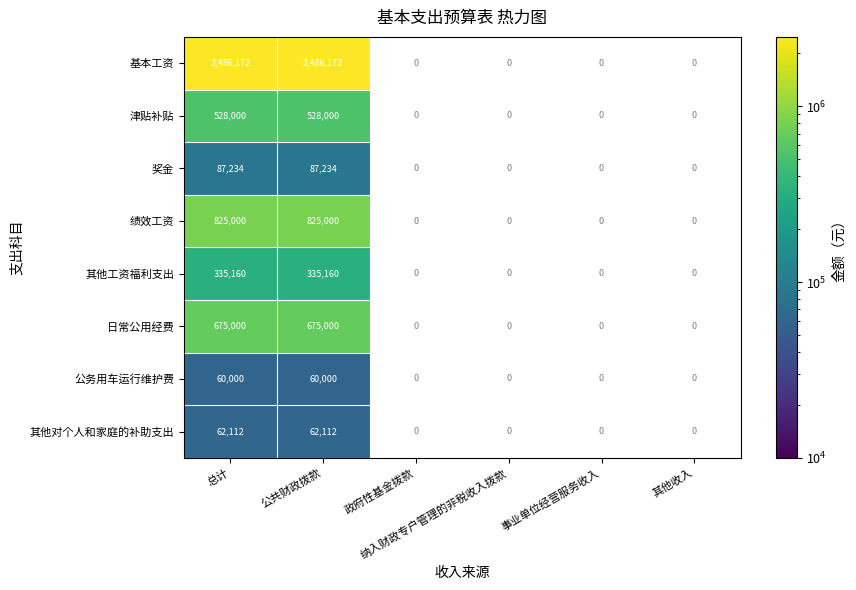

Which category has the highest value in the 其他工资福利支出 series?

总计